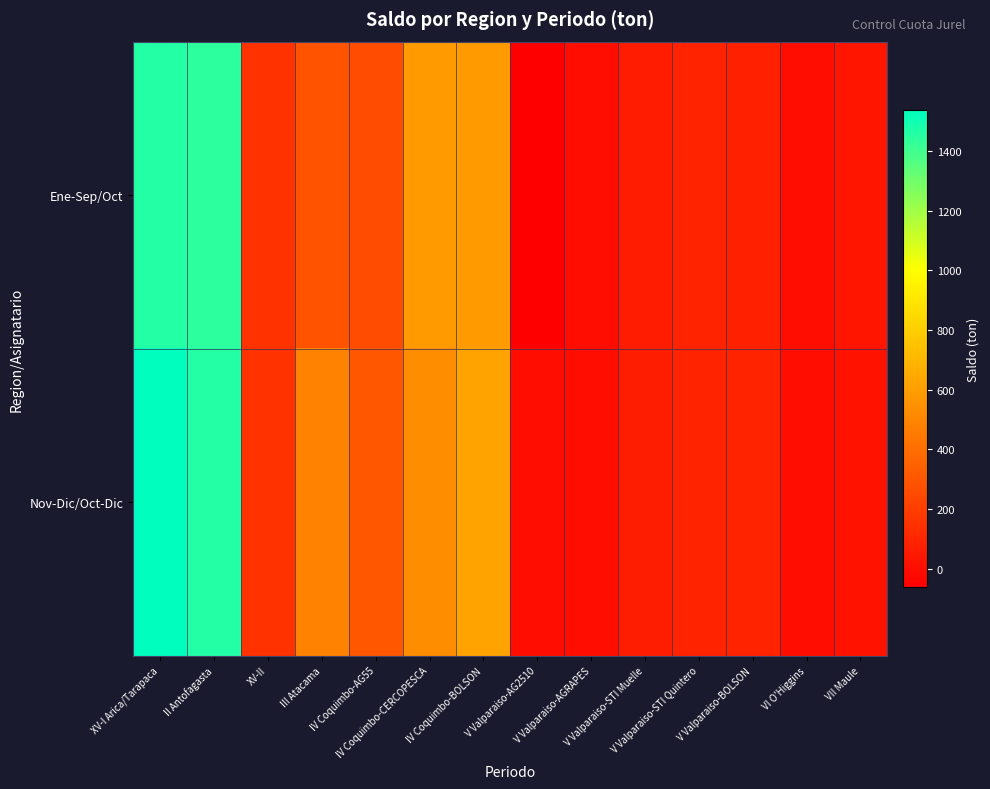

Which series has the largest range (max minus min)?

Nov-Dic/Oct-Dic